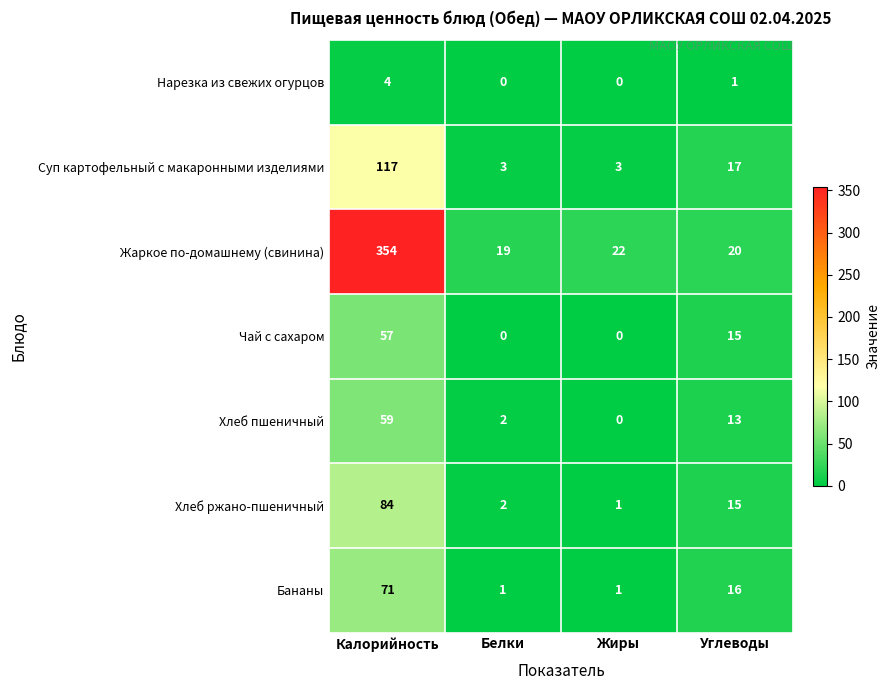

What is the difference between the maximum and minimum values in the Чай с сахаром series?

57